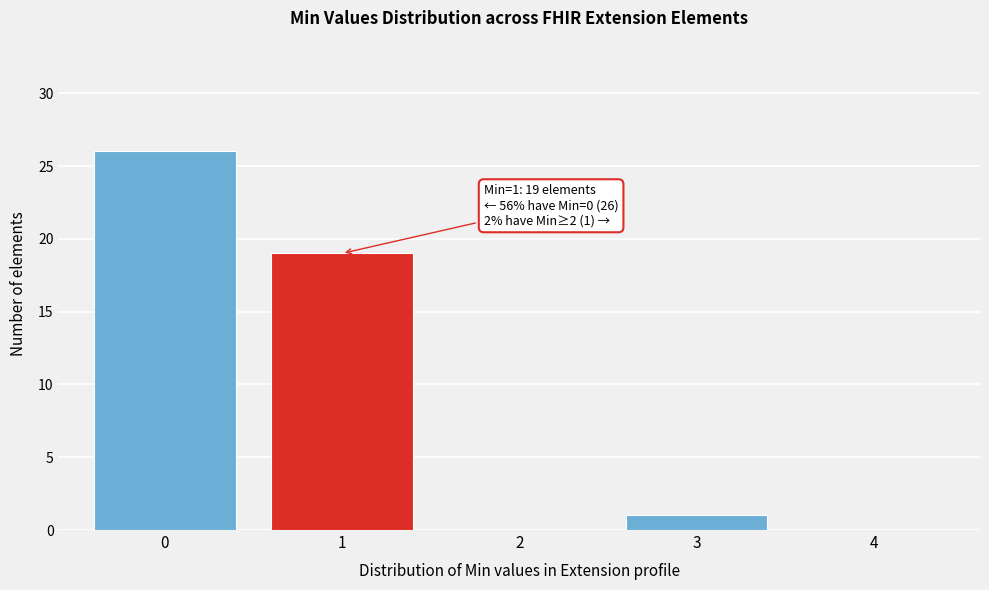

Which range on the x-axis has the tallest bar?

-0.5 to 0.5